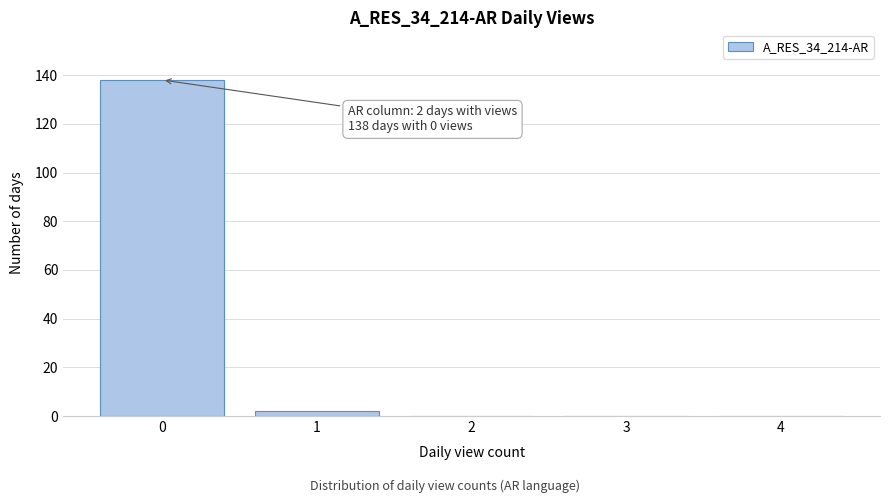

Reading left to right, transcribe all the data shown in this chart.

0=138	1=2	2=0	3=0	4=0